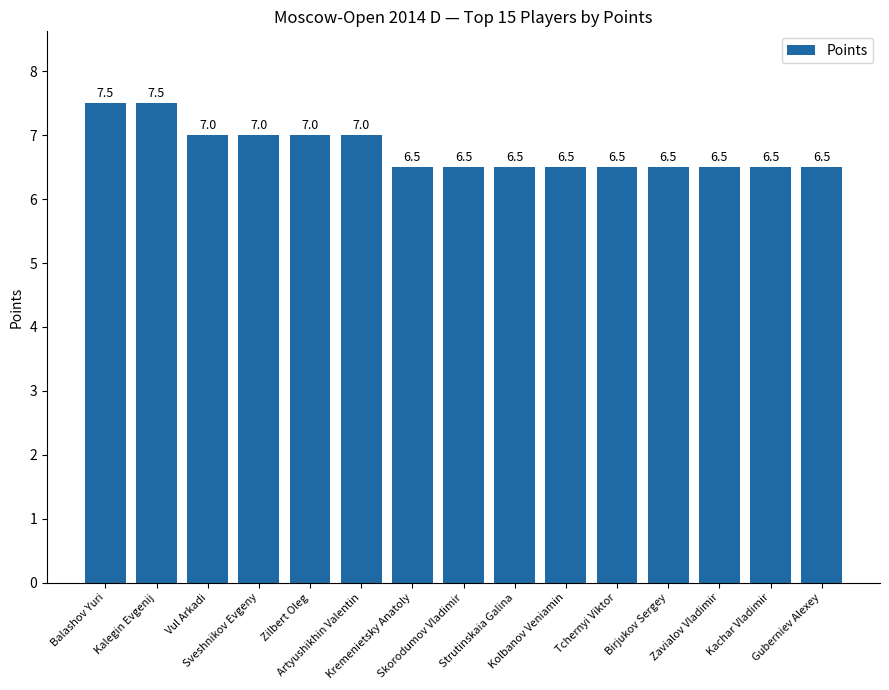

What is the difference between the maximum and minimum values?

1.0